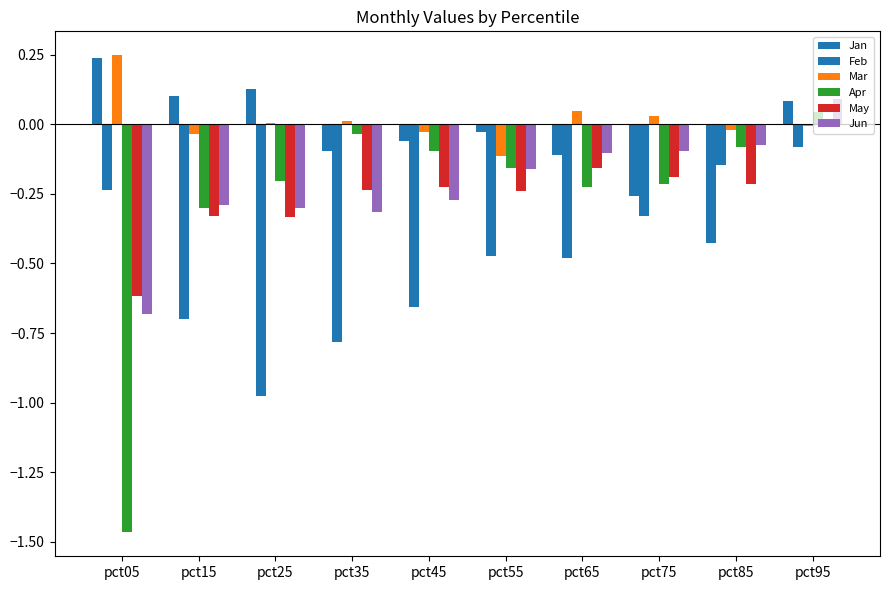

How many positive values does the Apr series have?

1